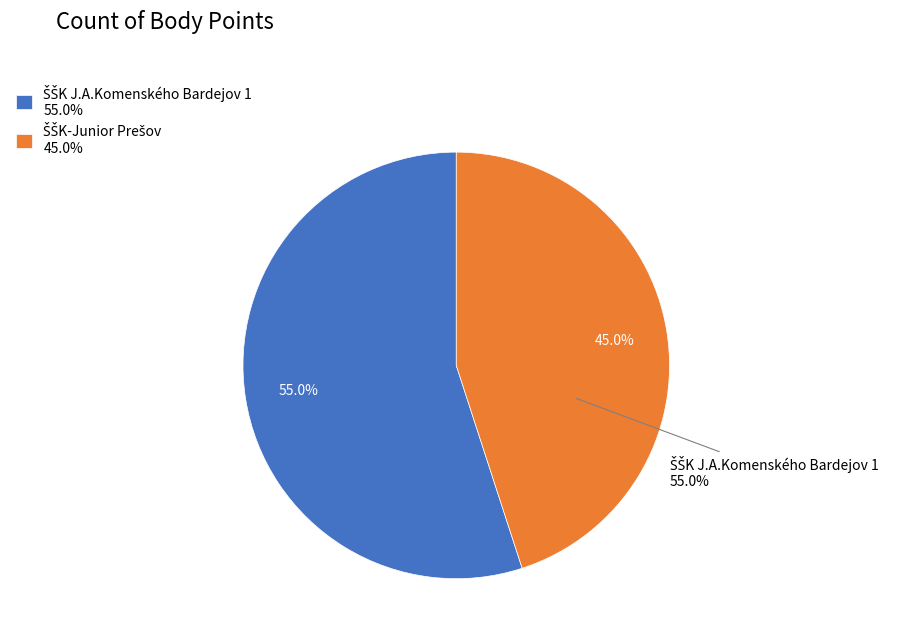

How many slices are in this pie chart?

2